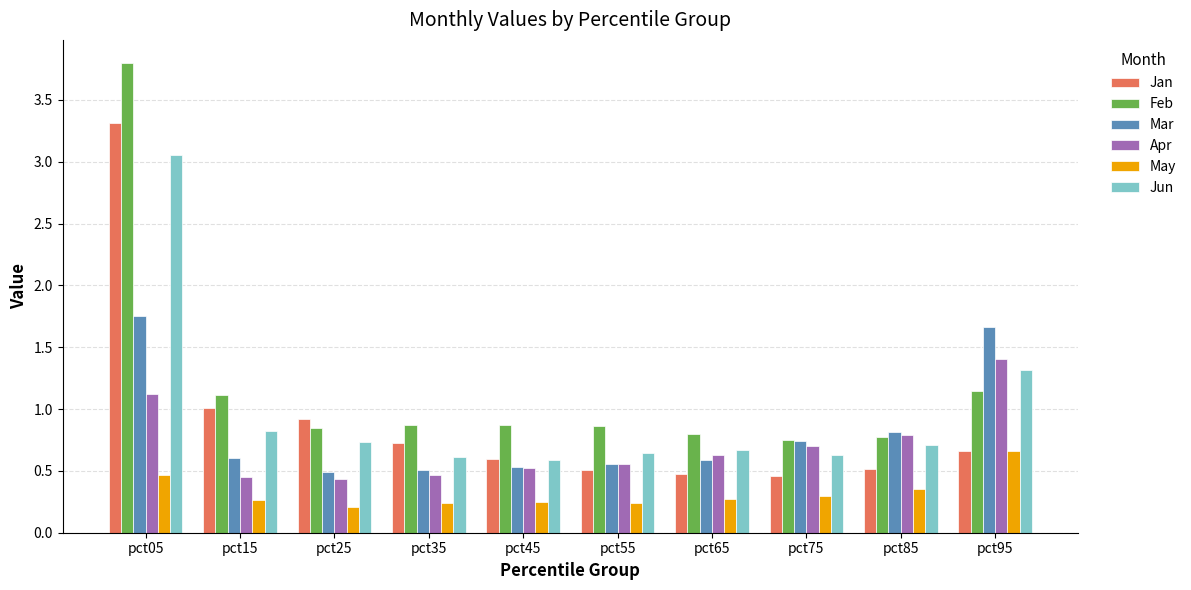

How many groups of bars are there?

10